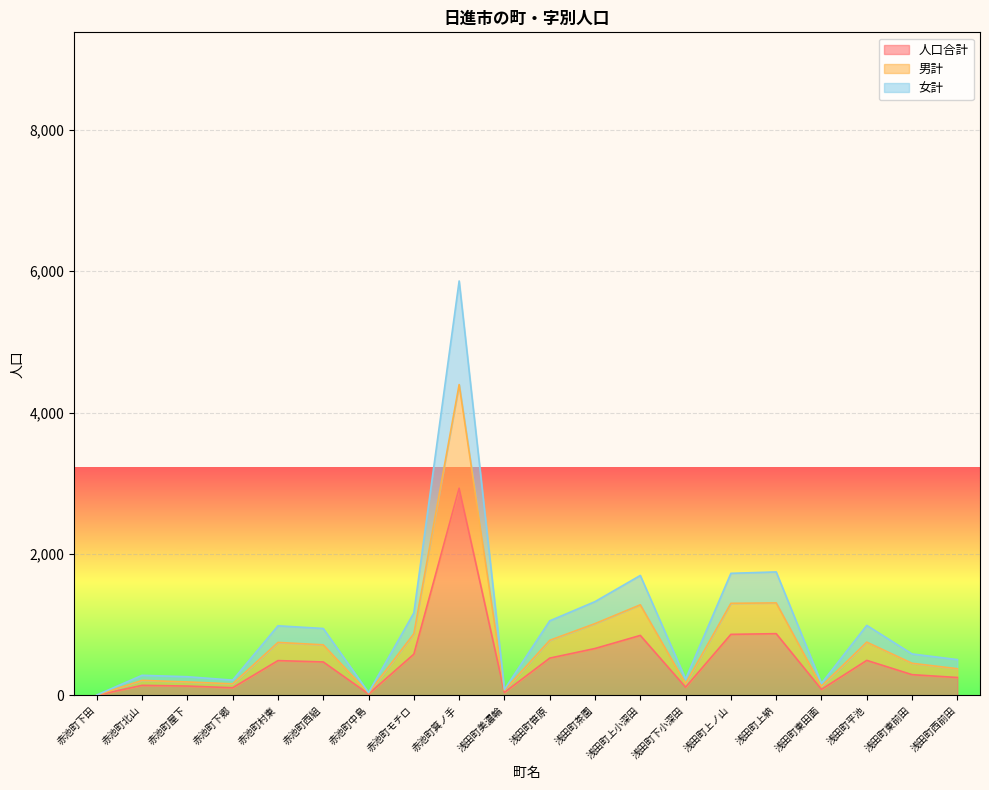

What is the spread (max minus min) of values at 赤池町西組?

473